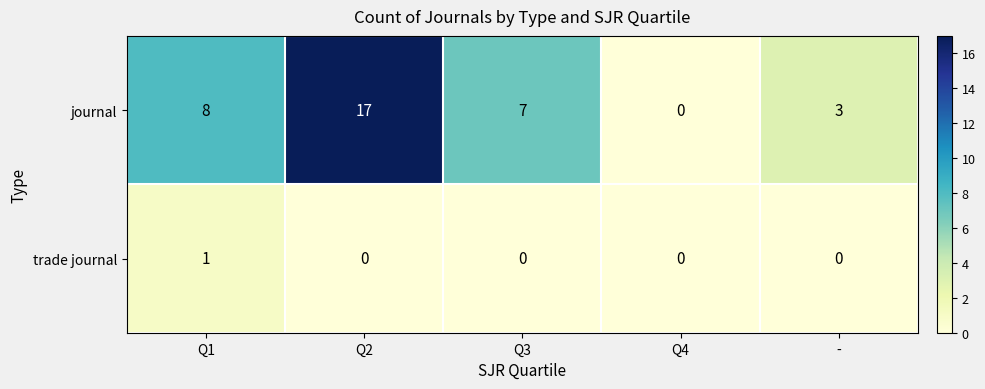

The value of journal at Q2 is 17. True or false?

True